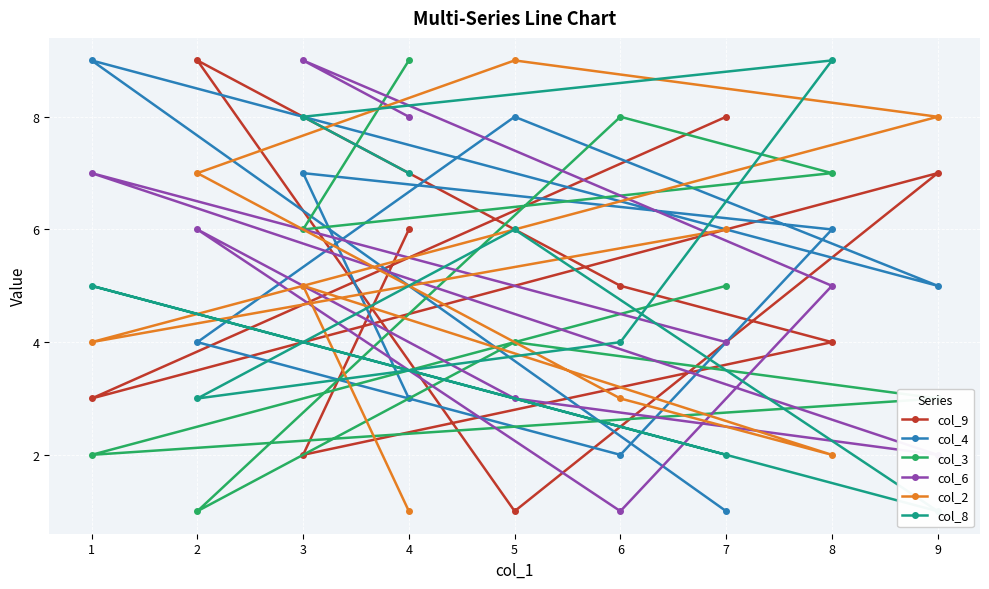

True or false: col_6 has a value of 2 at 5.

False